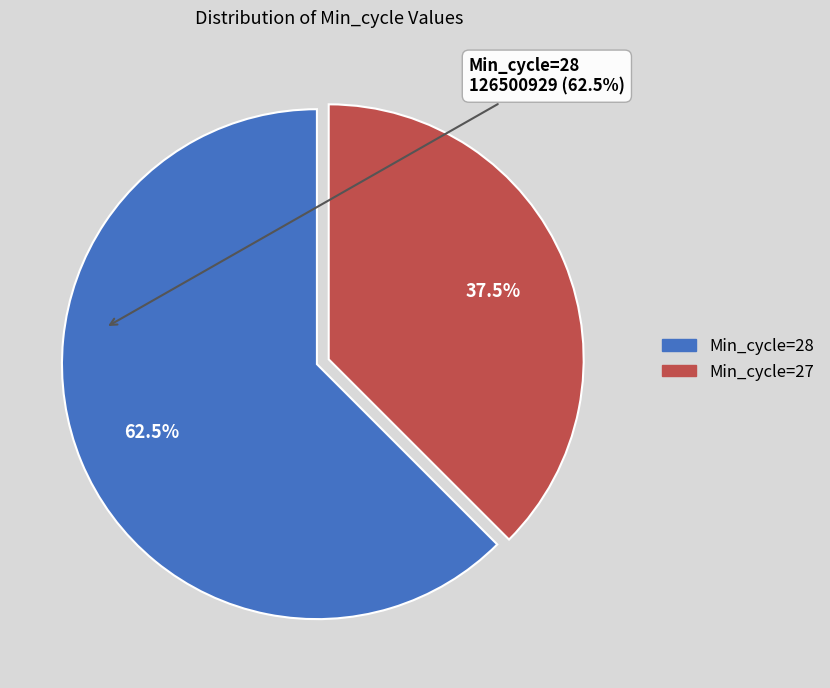

Is there a majority slice in this chart?

Yes